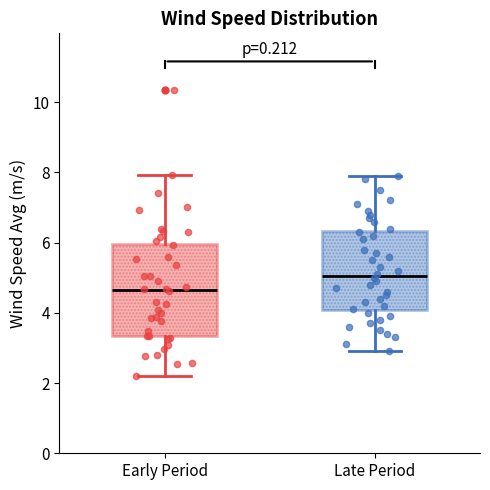

Which box is the tallest, from its lower edge to its upper edge?

Early Period